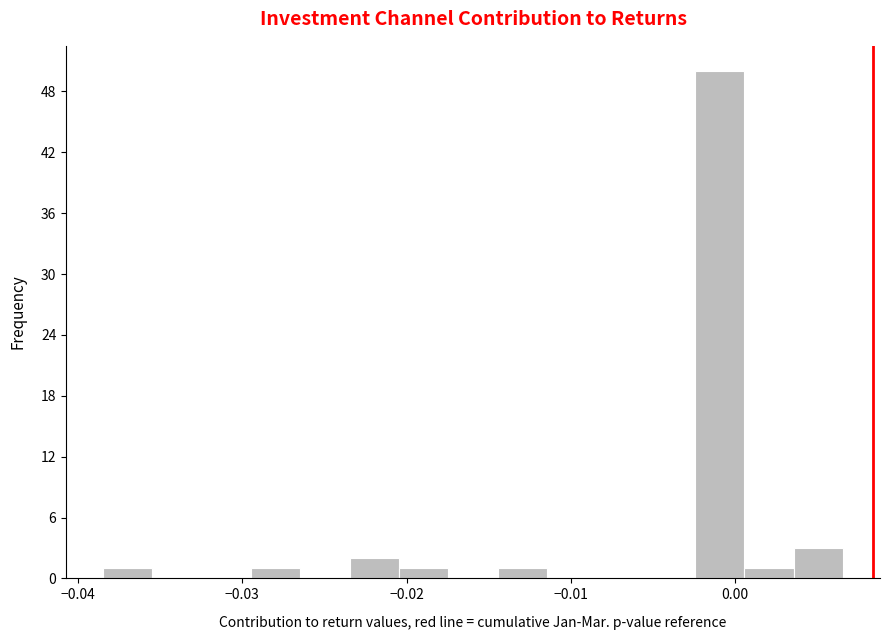

Read against the x-axis, roughly where is the centre of the tallest bar?

-0.001